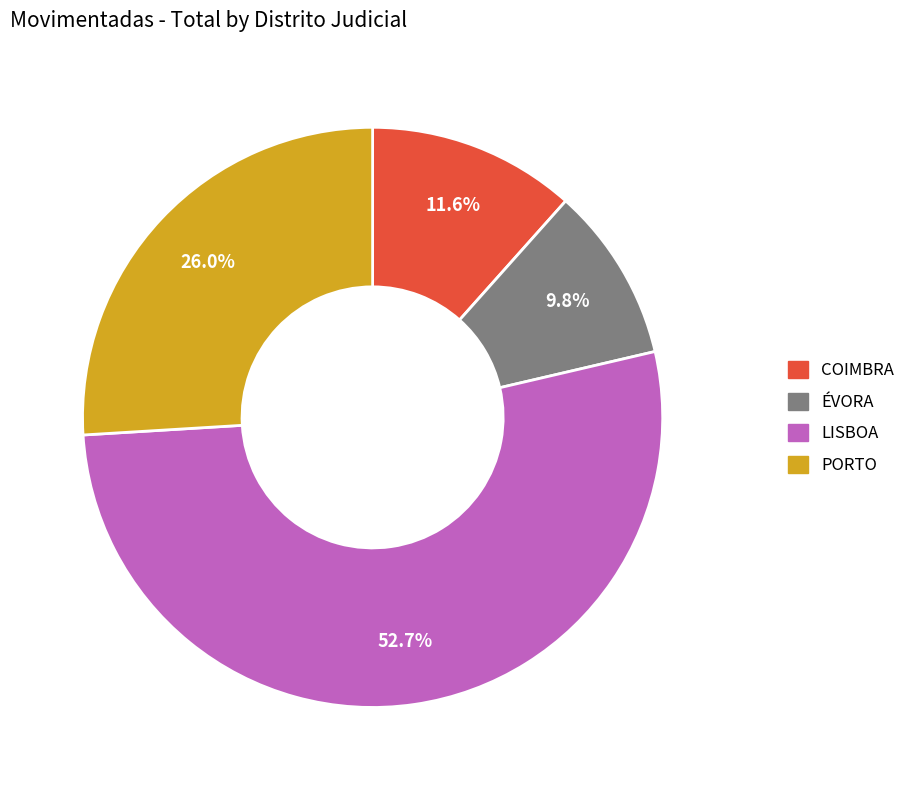

Which category has the biggest portion of the pie?

LISBOA